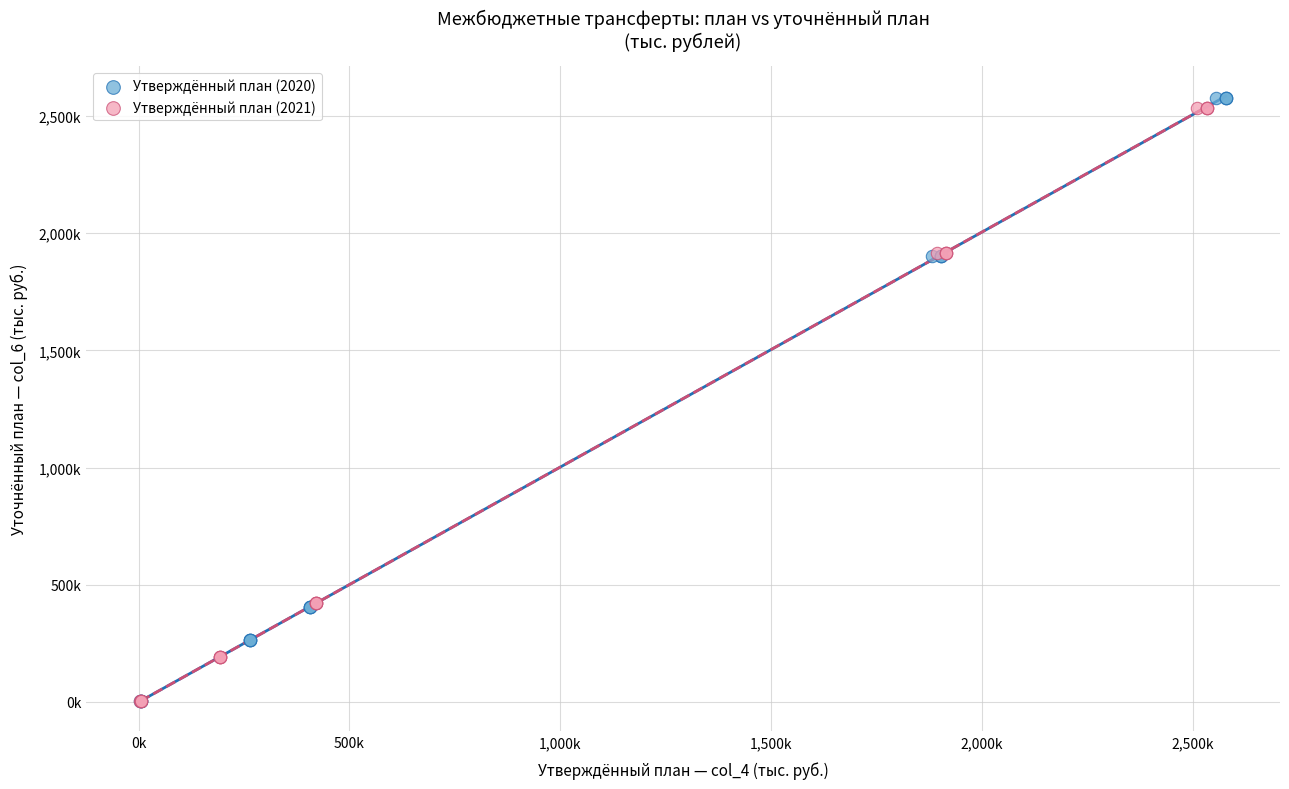

Which series contains the highest Y value?

Утверждённый план (2020)